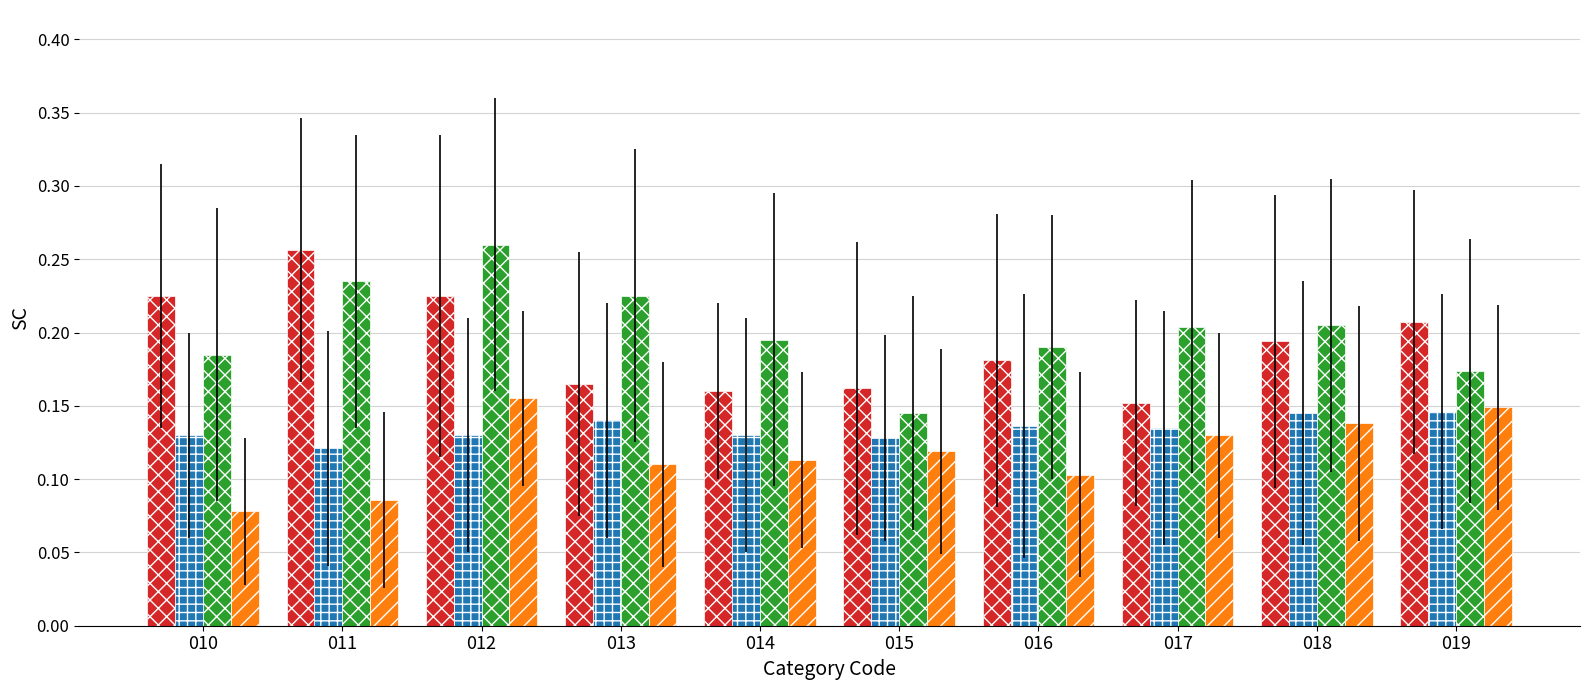

What is the total value across all series at 010?

0.6